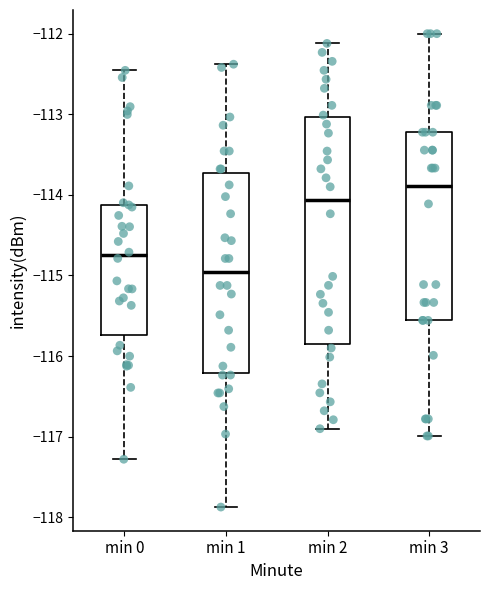

Where does the lower whisker of the box for min 0 end on the y-axis? The values are not printed on the chart, so give them approximately, as read against the axis.

-117.3